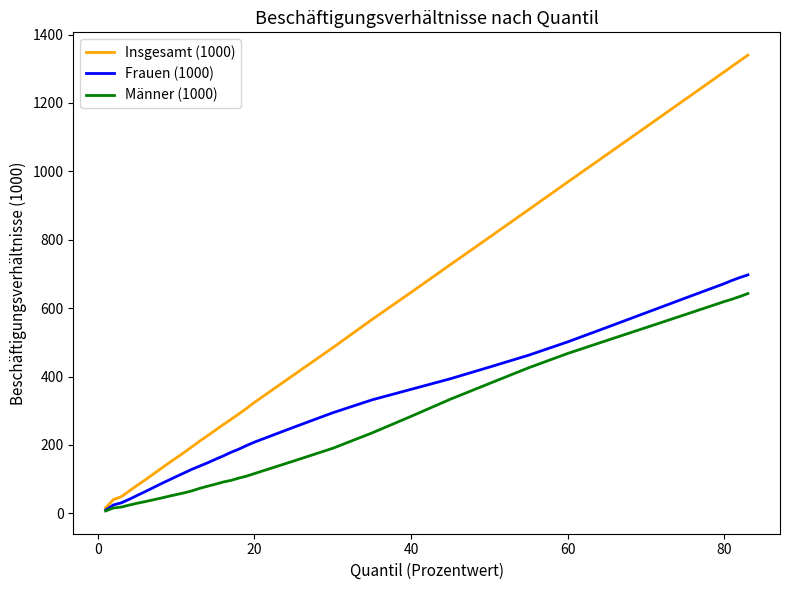

Which series has the largest total across all categories?

Insgesamt (1000)